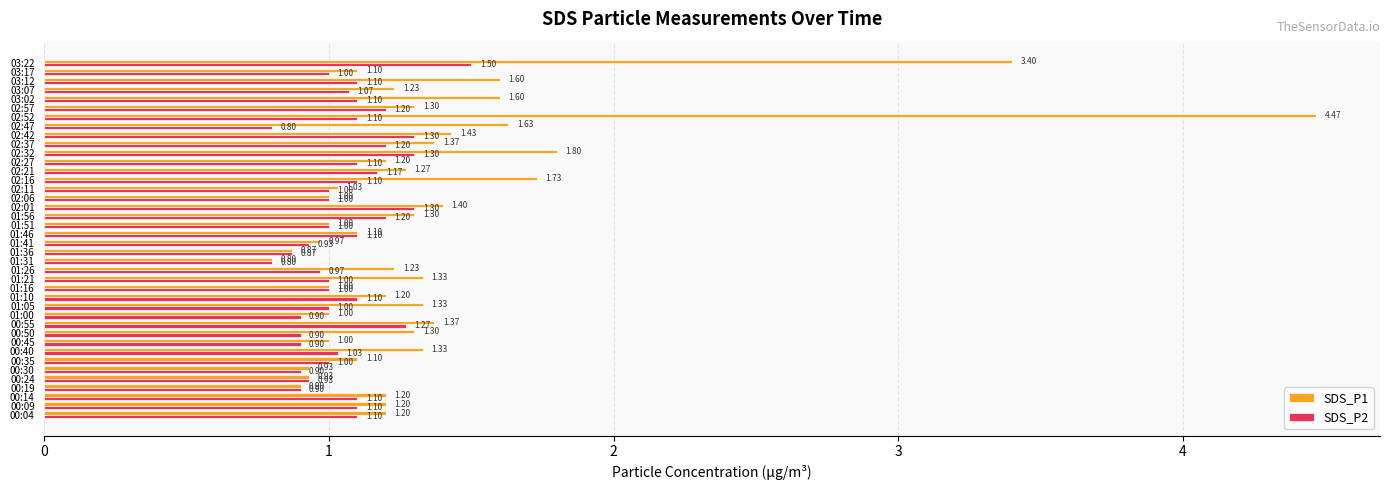

At how many categories does at least one series exceed 4?

1